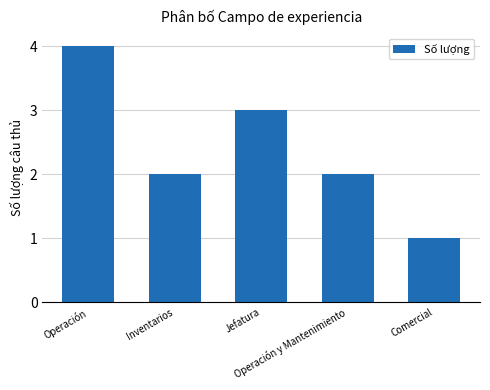

Reading left to right, what are all the values shown in this chart?

Operación=4	Inventarios=2	Jefatura=3	Operación y Mantenimiento=2	Comercial=1